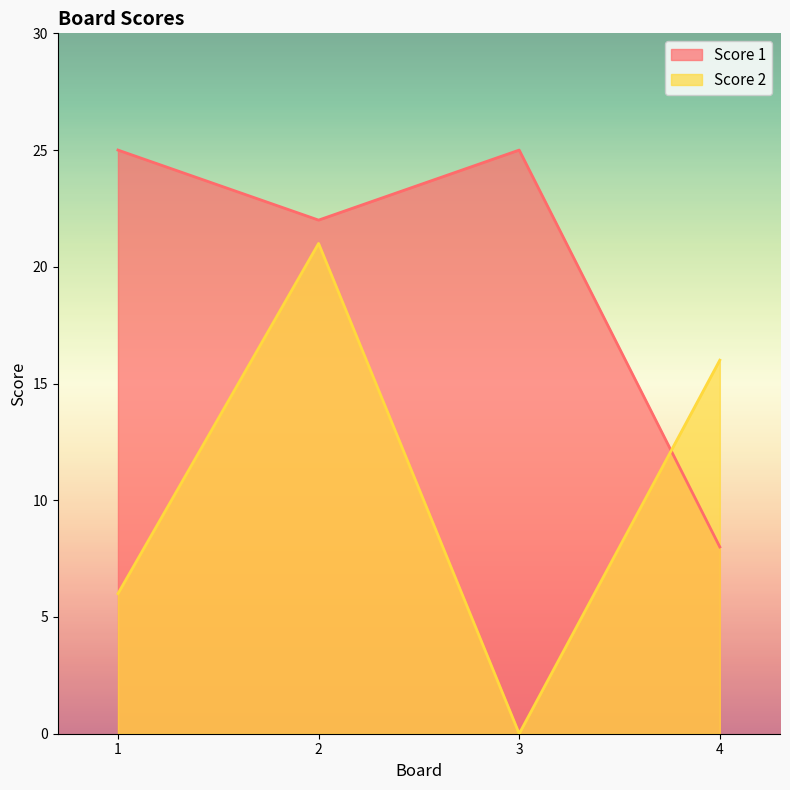

Which series changed the most between 2 and 4?

Score 1